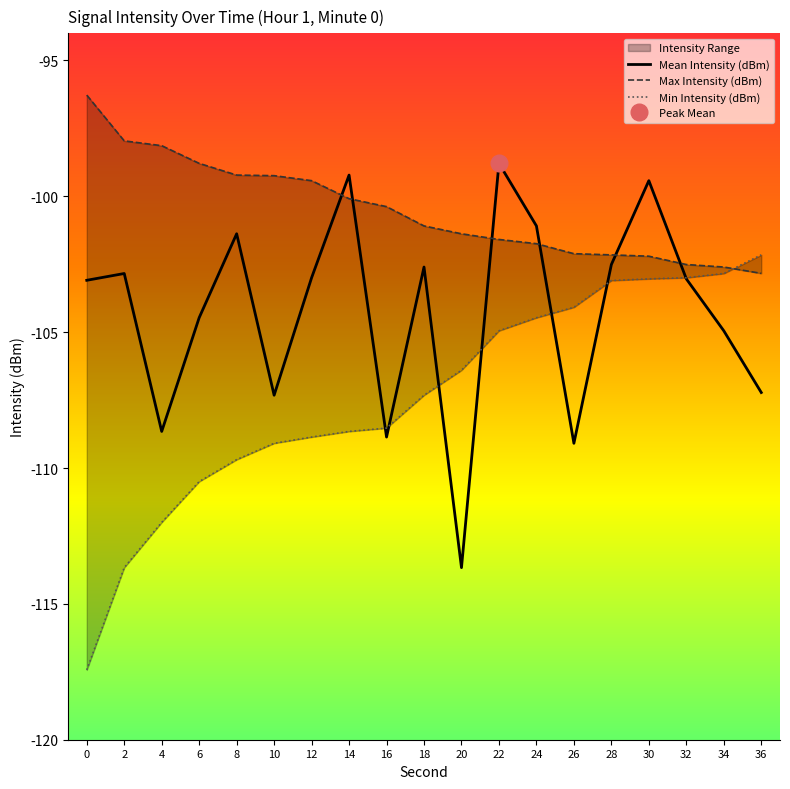

Where do Max Intensity (dBm) and Mean Intensity (dBm) first cross each other?

12 and 14